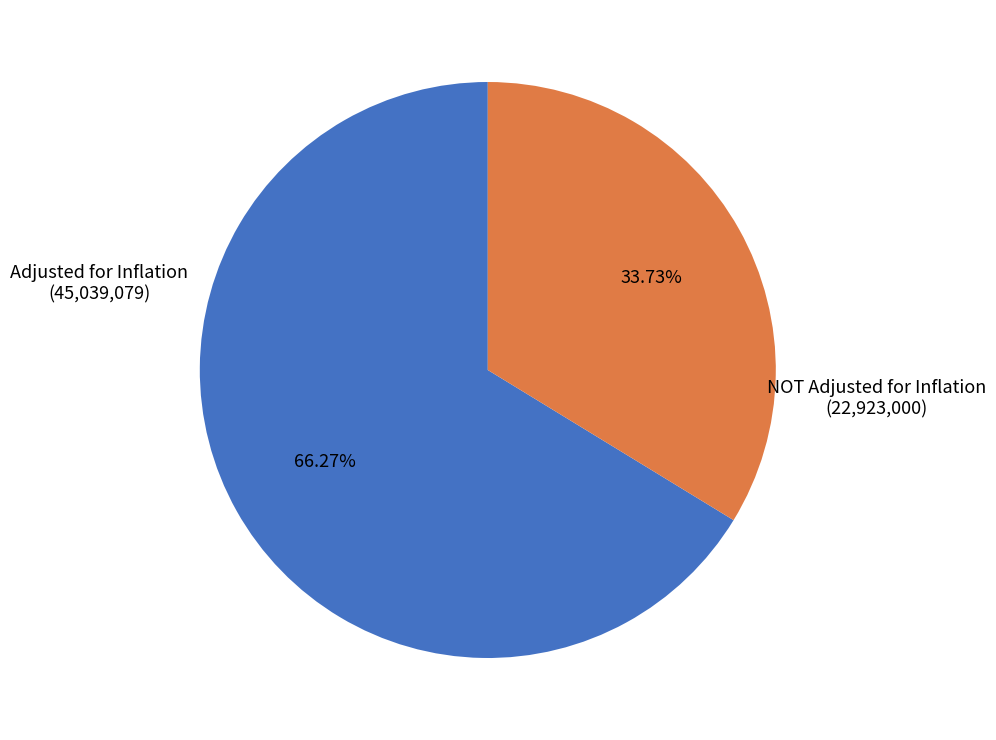

Is there a majority slice in this chart?

Yes